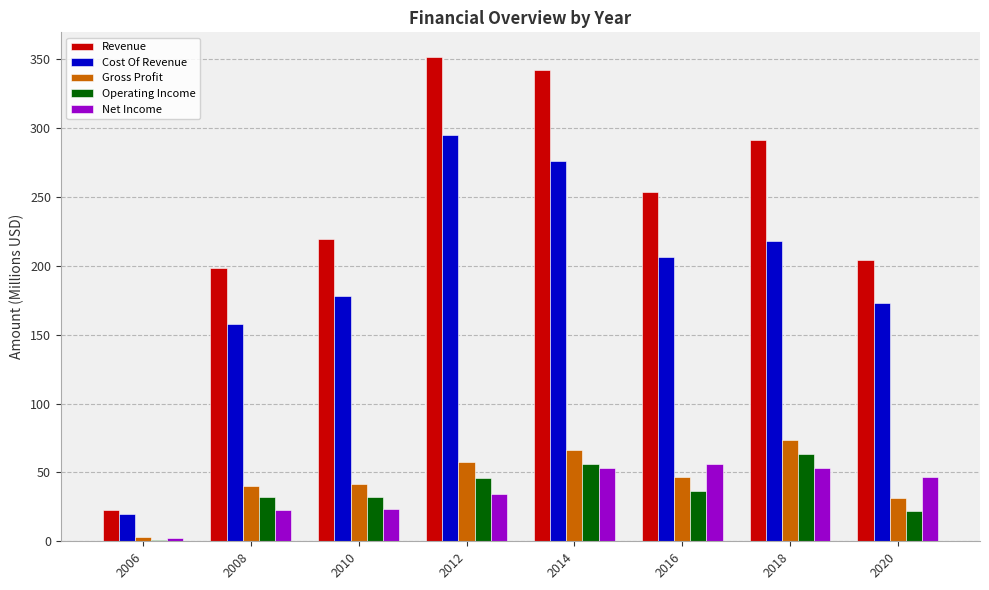

The value of Operating Income at 2010 is 12.1. True or false?

False